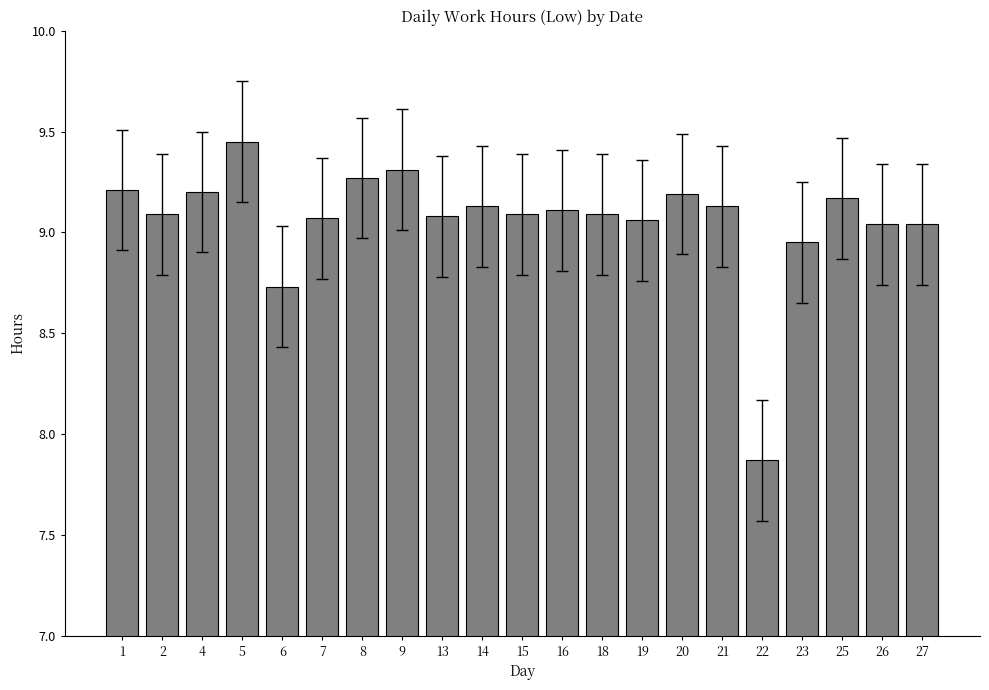

At which category does the chart reach its minimum across all series?

22